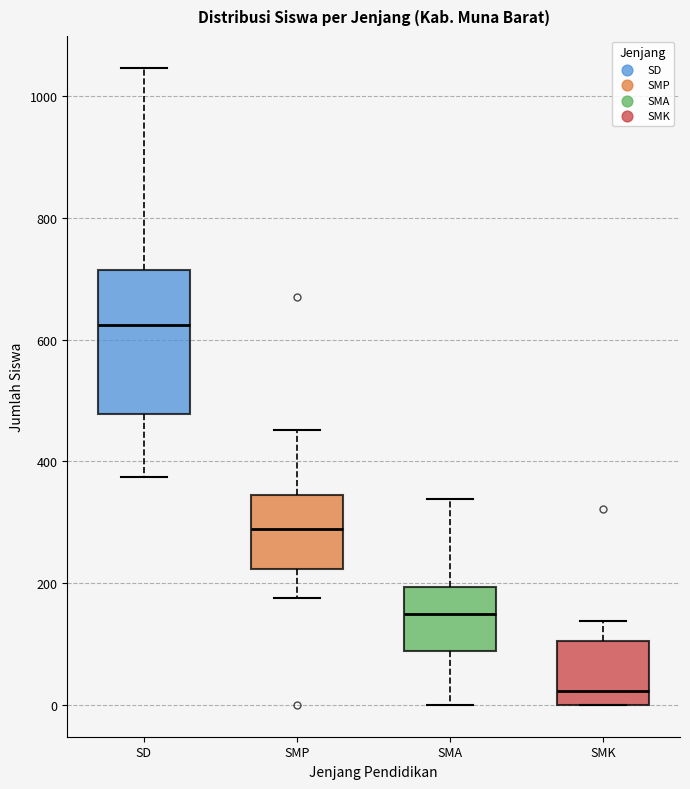

Reading left to right, transcribe this box plot: for each box, give where its median line is, the range the box spans, and where its two whiskers end, as read against the y-axis. The values are not printed on the chart, so give them approximately, as read against the axis.

SD: median 620, box 480 to 720, whiskers 380 to 1040
SMP: median 280, box 220 to 340, whiskers 180 to 460
SMA: median 160, box 80 to 200, whiskers 0 to 340
SMK: median 20, box 0 to 100, whiskers 0 to 140